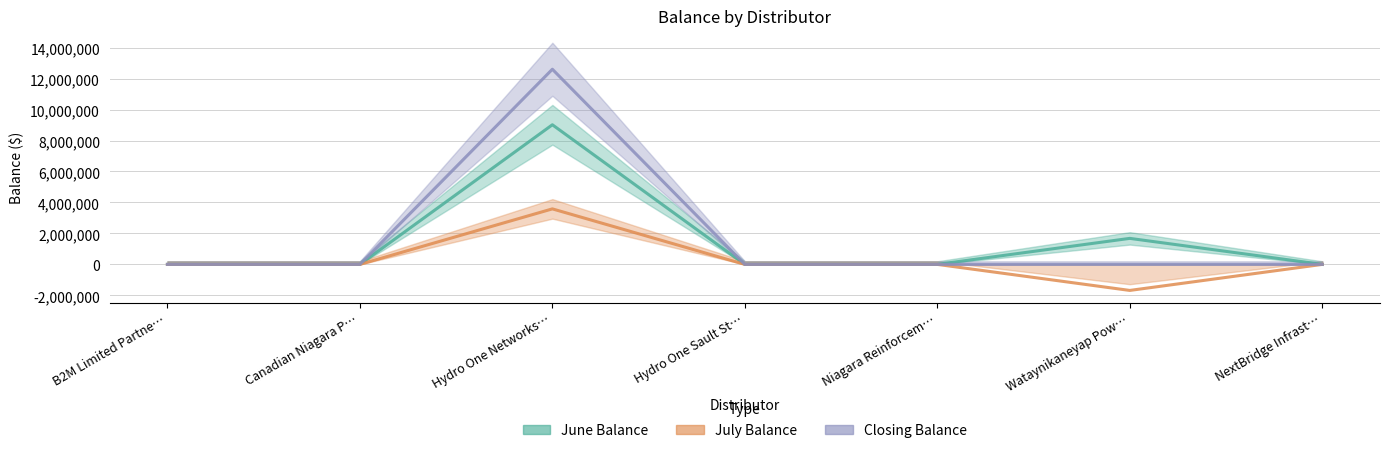

How many values in the July Balance series exceed 0?

1